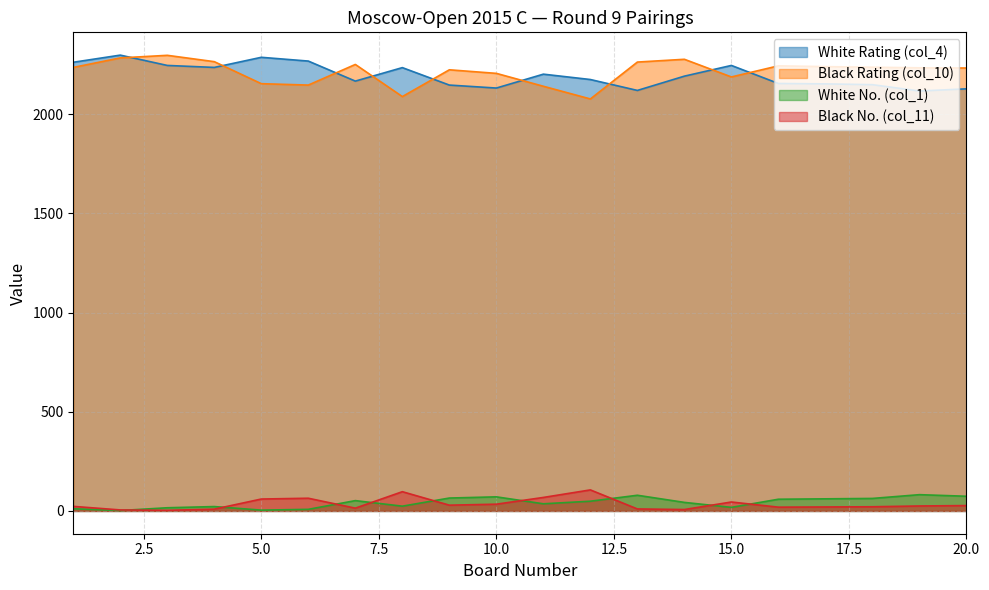

What is the total value across all series at 13?

4472